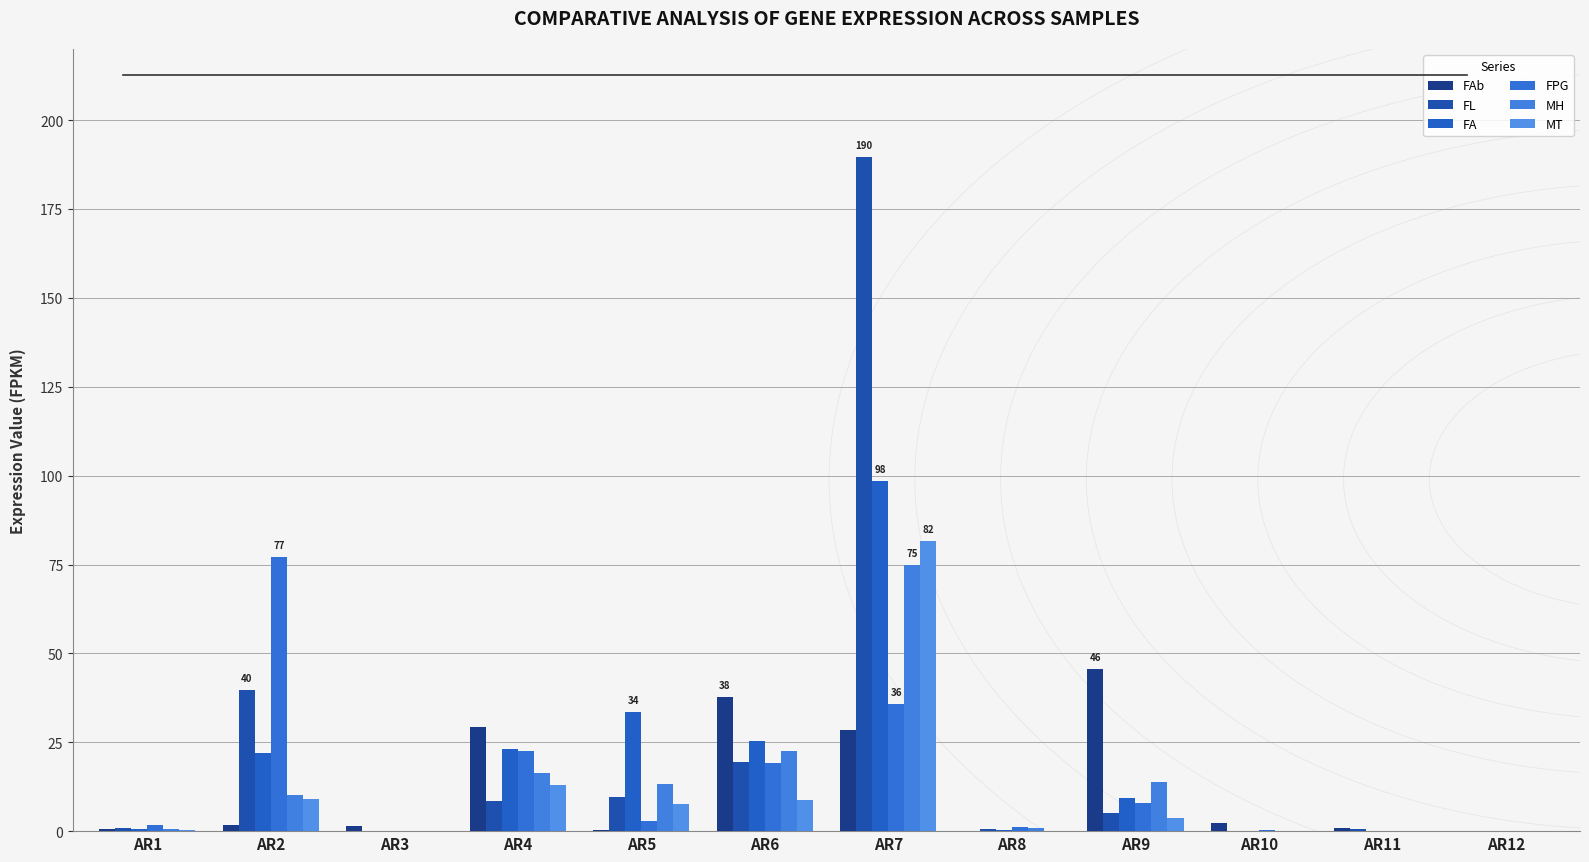

What is the sum of the MH values at AR4 and AR5?

29.5